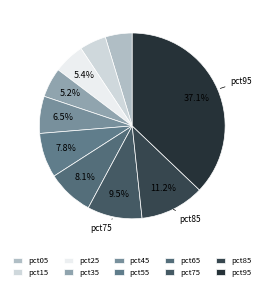

To the nearest percent, what is the combined percentage of pct85 and pct25?

17%